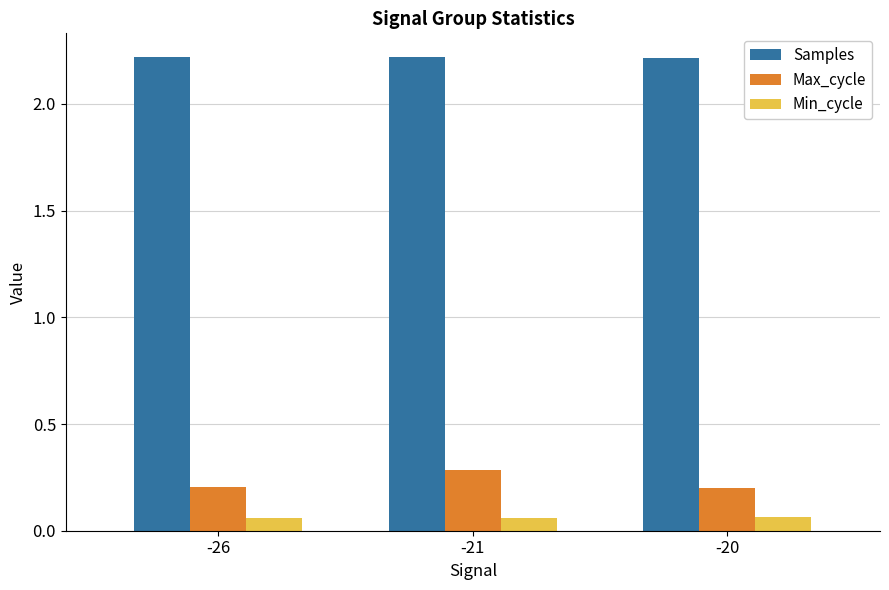

How many bars are there in each group?

3